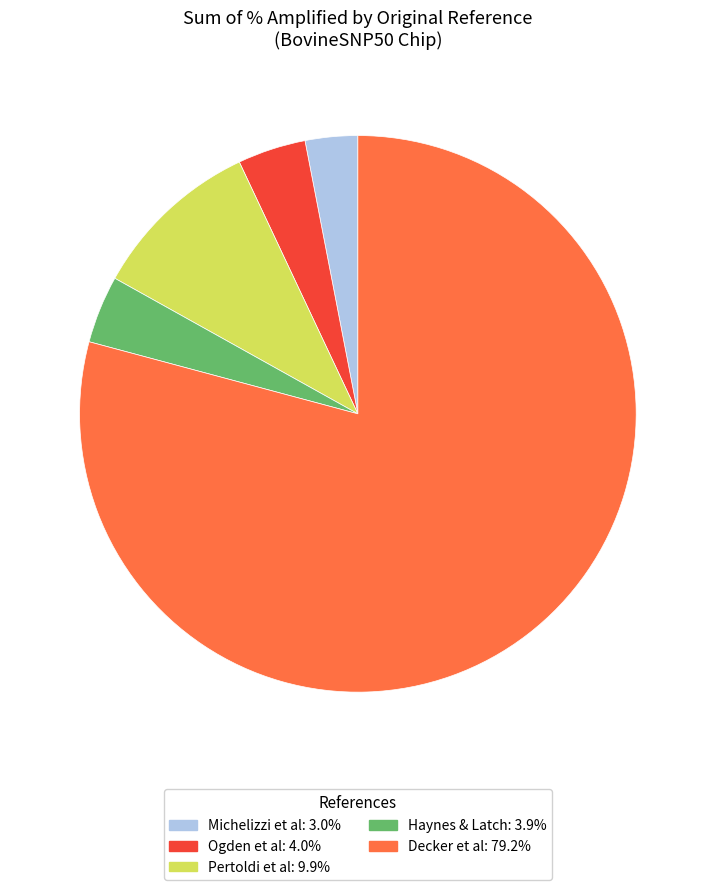

How many slices are in this pie chart?

5